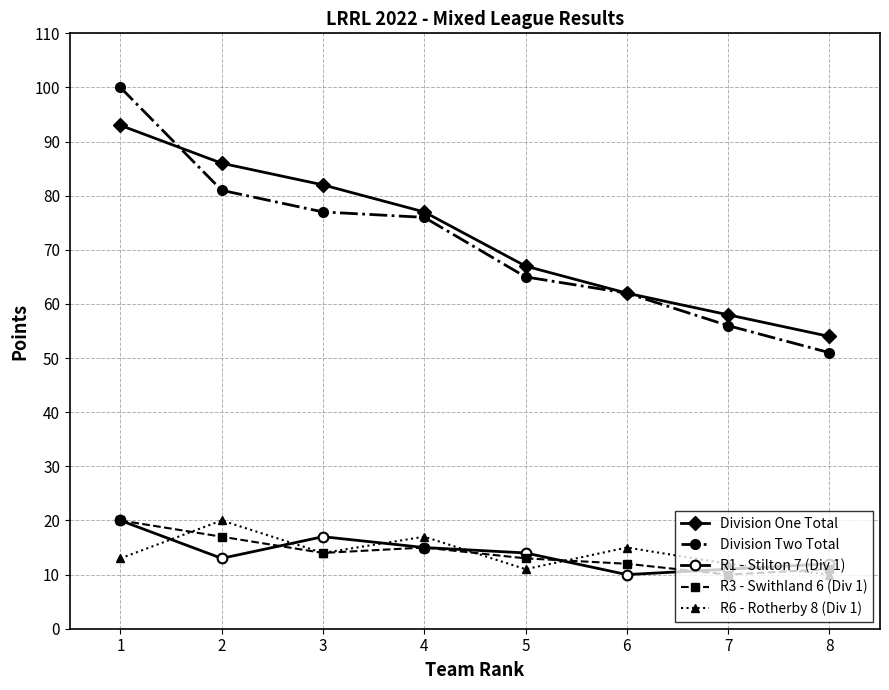

Rank the categories by Division One Total value from lowest to highest.

8, 7, 6, 5, 4, 3, 2, 1